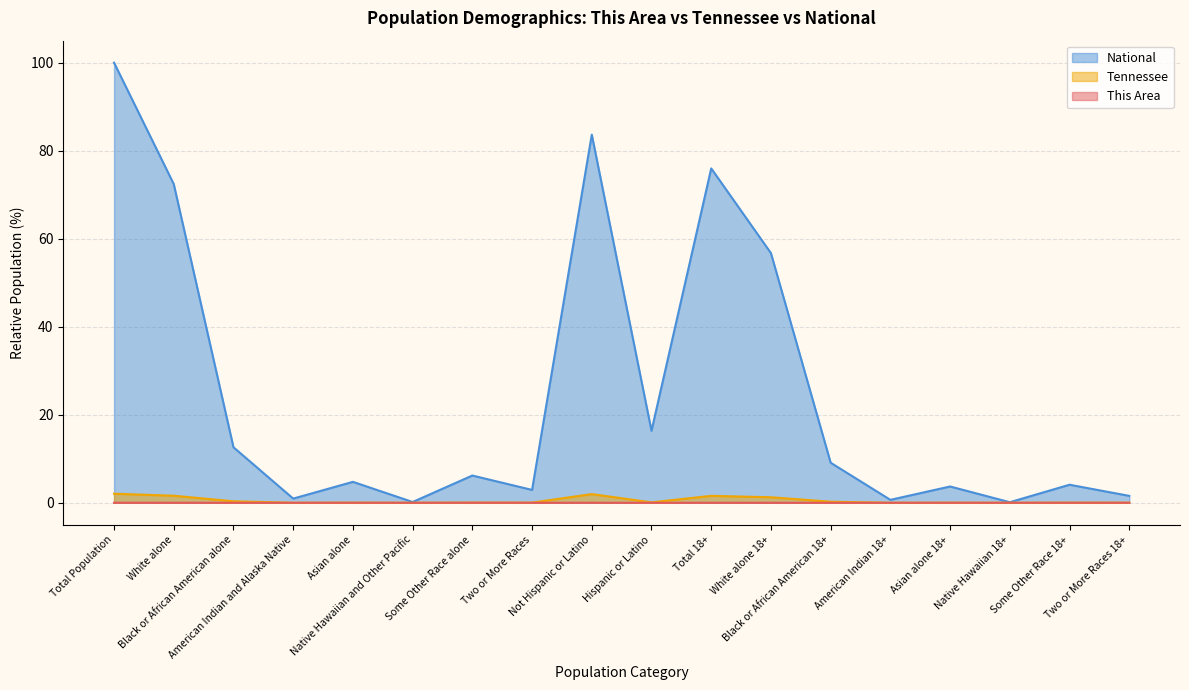

What is the average value of the Tennessee series?

0.5